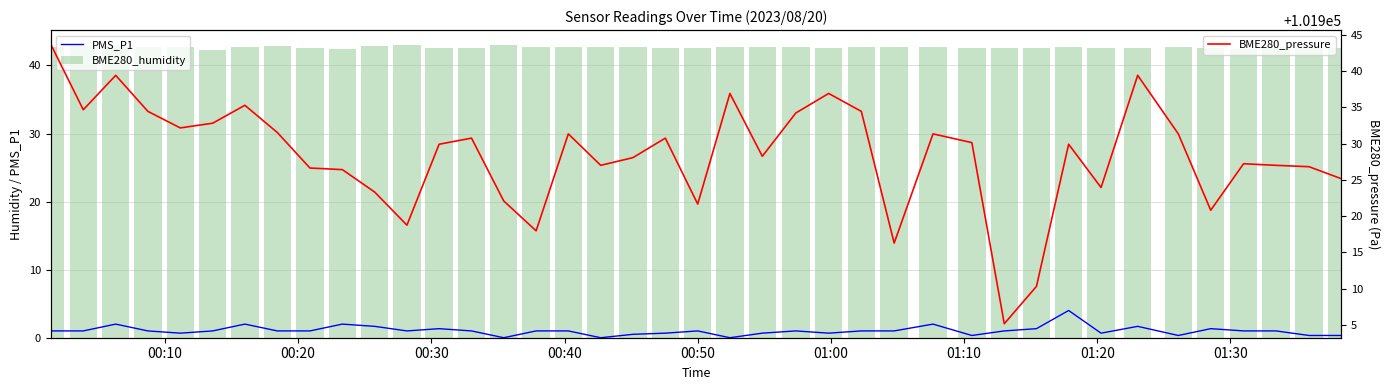

List the series in order of their peak value, lowest first.

PMS_P1, BME280_humidity, BME280_pressure